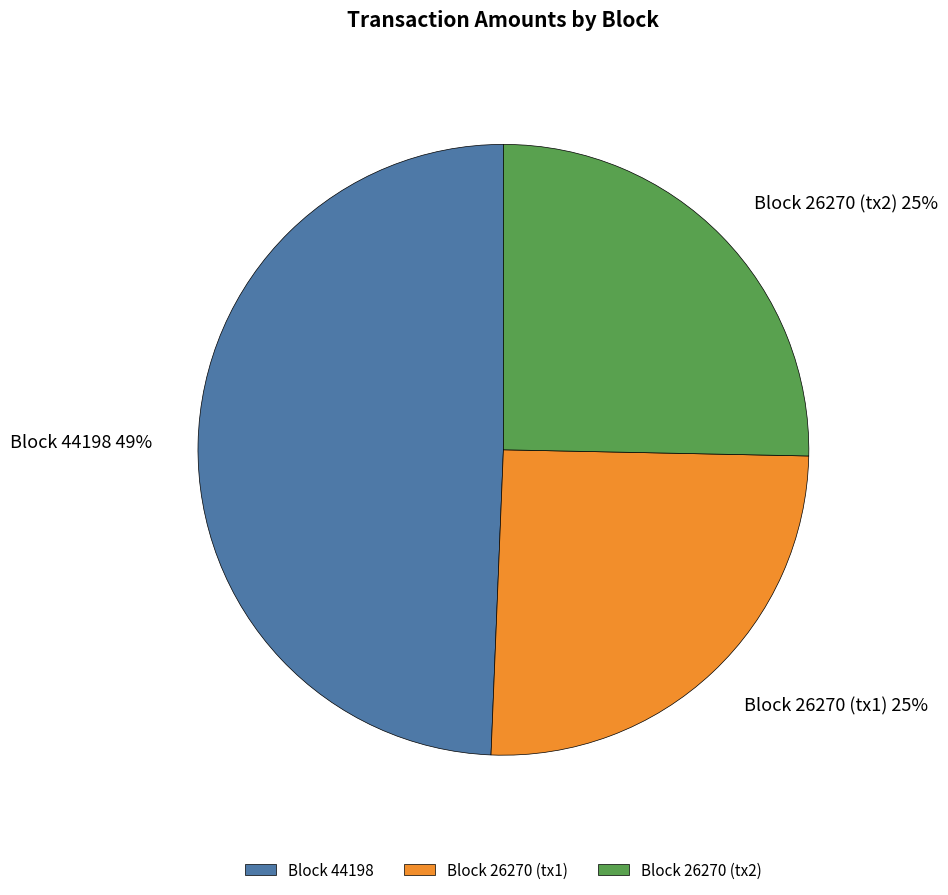

Between Block 26270 (tx2) and Block 44198, which is larger?

Block 44198